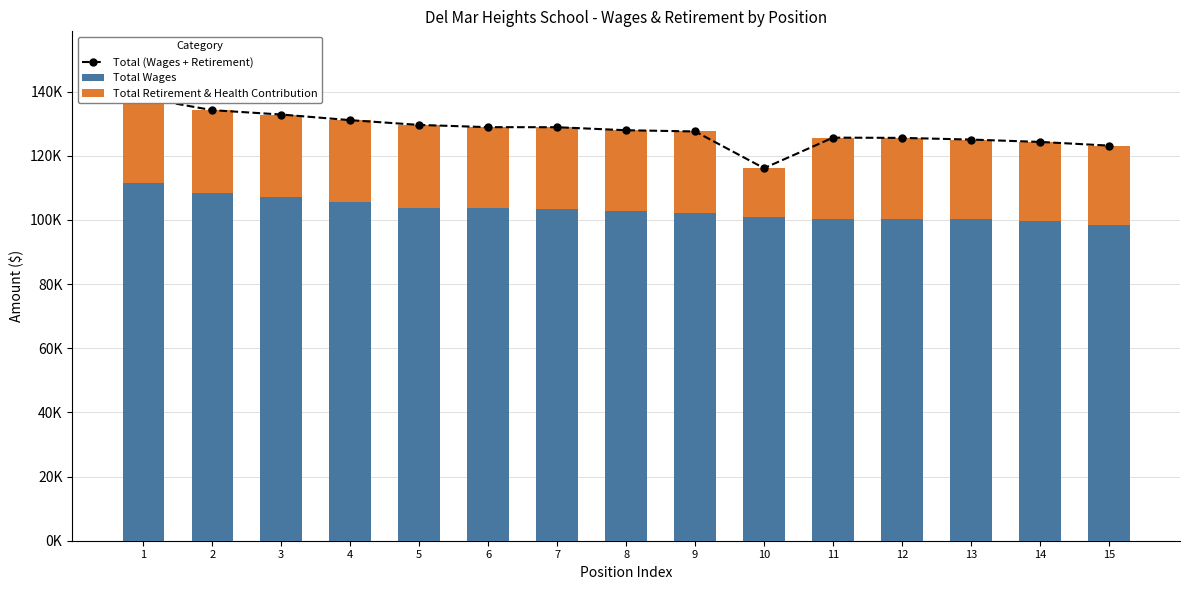

Reading right to left, what are all the values shown in this chart?

Total (Wages + Retirement): 123184	124335	125068	125591	125670	116151	127597	127977	128918	128936	129635	131121	132878	134233	138097
Total Wages: 98281	99734	100367	100378	100445	100812	102142	102892	103269	103717	103877	105621	107081	108323	111621
Total Retirement & Health Contribution: 24903	24601	24701	25213	25225	15339	25455	25085	25649	25219	25758	25500	25797	25910	26476